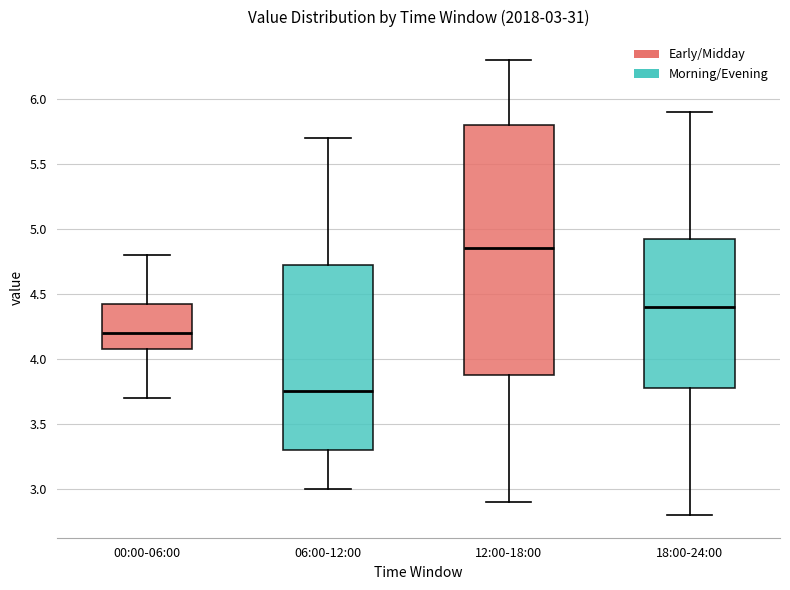

Which box is the tallest, from its lower edge to its upper edge?

12:00-18:00